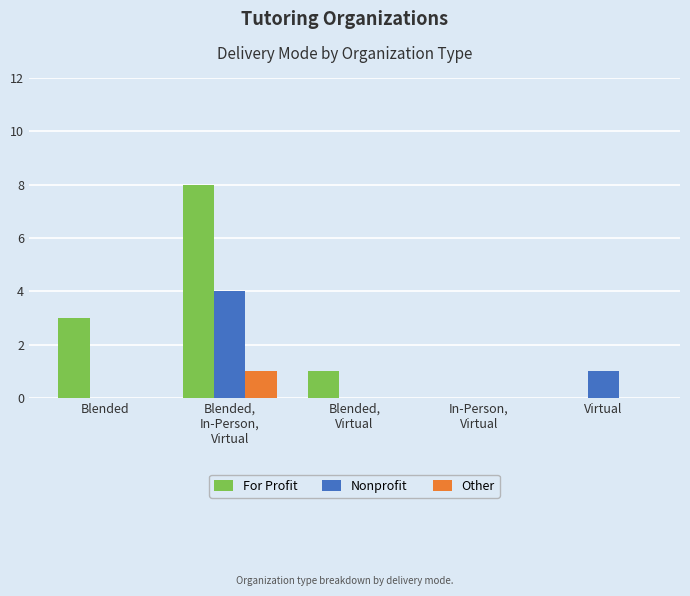

Does the chart contain stacked bars?

No